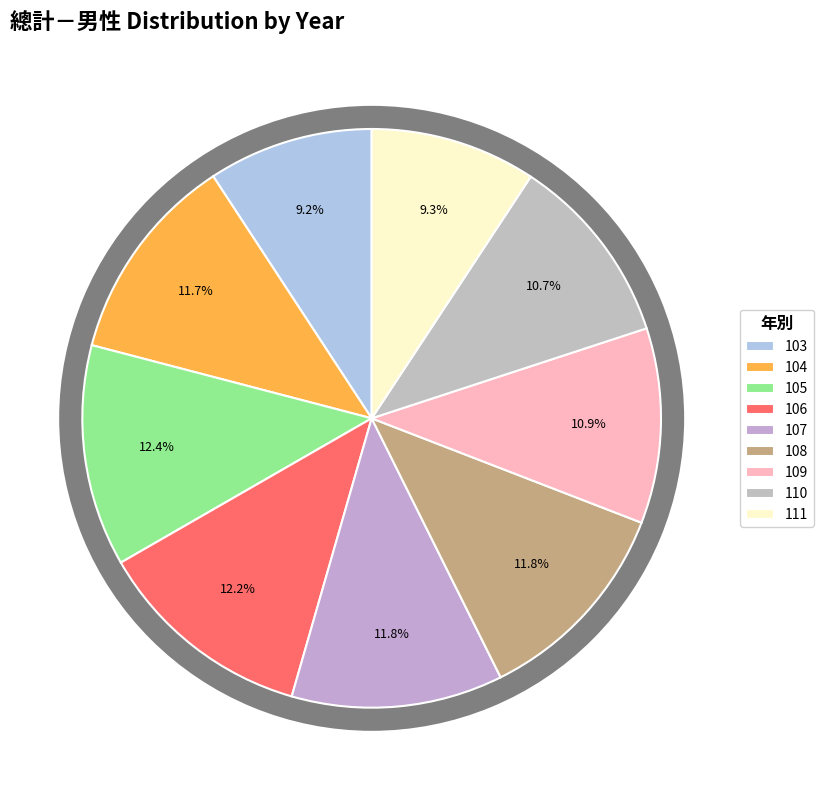

Combined, do 110 and 107 account for over 50%?

No